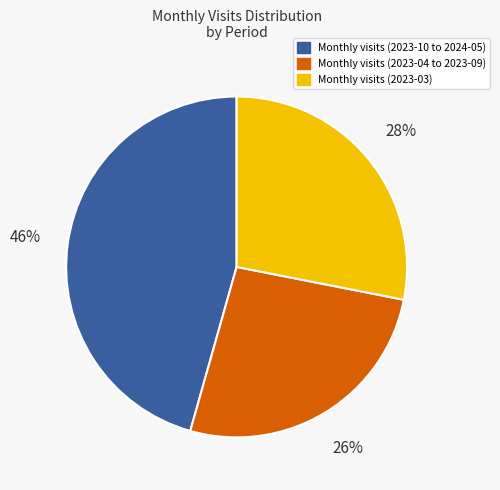

Count the number of slices in the pie.

3